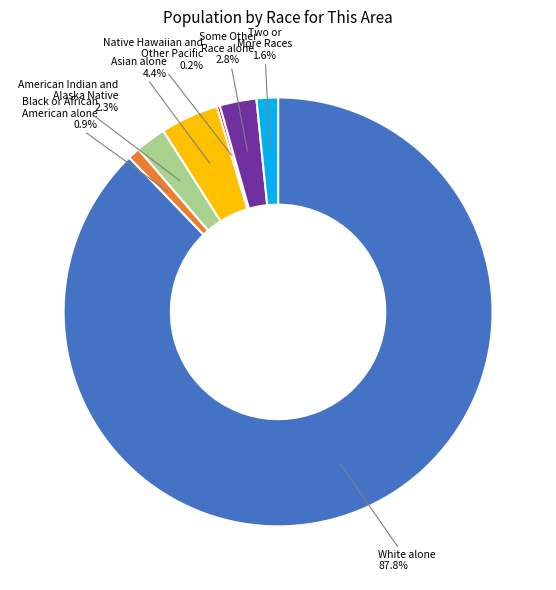

To the nearest percent, what is the average slice percentage?

14%